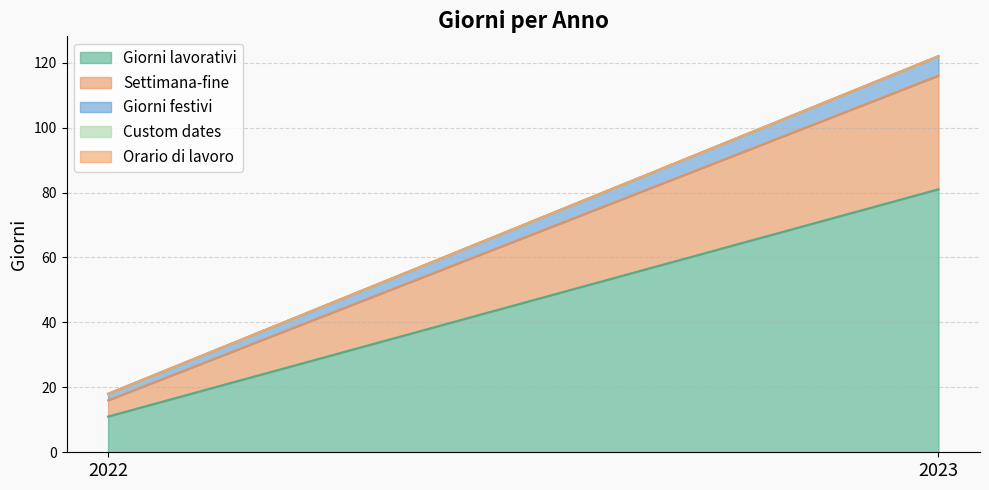

At which label does Giorni lavorativi reach its peak?

2023